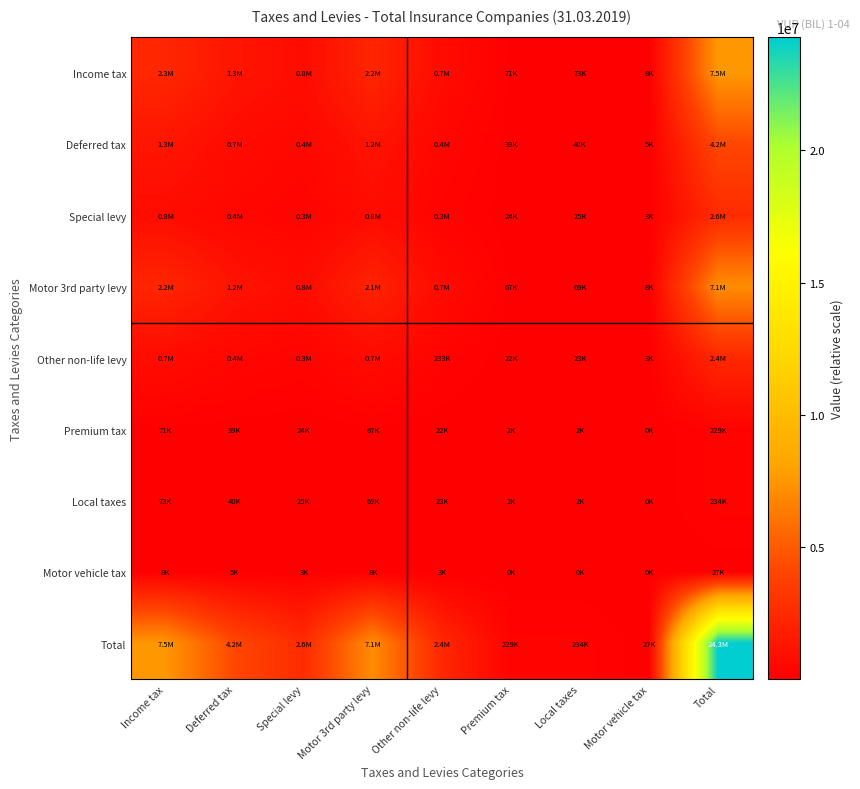

Reading left to right, what are all the values shown in this chart?

Income tax: Income tax=2343660.5	Deferred tax=1293928.7	Special levy=804029.0	Motor 3rd party levy=2208207.0	Other non-life levy=739401.3	Premium tax=71101.7	Local taxes=72765.3	Motor vehicle tax=8332.7	Total=7541426.0
Deferred tax: Income tax=1293928.7	Deferred tax=714374.5	Special levy=443902.3	Motor 3rd party levy=1219145.2	Other non-life levy=408221.5	Premium tax=39255.1	Local taxes=40173.5	Motor vehicle tax=4600.5	Total=4163601.0
Special levy: Income tax=804029.0	Deferred tax=443902.3	Special levy=275834.6	Motor 3rd party levy=757559.6	Other non-life levy=253663.1	Premium tax=24392.5	Local taxes=24963.3	Motor vehicle tax=2858.7	Total=2587203.0
Motor 3rd party levy: Income tax=2208207.0	Deferred tax=1219145.2	Special levy=757559.6	Motor 3rd party levy=2080582.2	Other non-life levy=696667.1	Premium tax=66992.4	Local taxes=68559.8	Motor vehicle tax=7851.1	Total=7105564.0
Other non-life levy: Income tax=739401.3	Deferred tax=408221.5	Special levy=253663.1	Motor 3rd party levy=696667.1	Other non-life levy=233273.7	Premium tax=22431.9	Local taxes=22956.7	Motor vehicle tax=2628.9	Total=2379244.0
Premium tax: Income tax=71101.7	Deferred tax=39255.1	Special levy=24392.5	Motor 3rd party levy=66992.4	Other non-life levy=22431.9	Premium tax=2157.1	Local taxes=2207.5	Motor vehicle tax=252.8	Total=228791.0
Local taxes: Income tax=72765.3	Deferred tax=40173.5	Special levy=24963.3	Motor 3rd party levy=68559.8	Other non-life levy=22956.7	Premium tax=2207.5	Local taxes=2259.2	Motor vehicle tax=258.7	Total=234144.0
Motor vehicle tax: Income tax=8332.7	Deferred tax=4600.5	Special levy=2858.7	Motor 3rd party levy=7851.1	Other non-life levy=2628.9	Premium tax=252.8	Local taxes=258.7	Motor vehicle tax=29.6	Total=26813.0
Total: Income tax=7541426.0	Deferred tax=4163601.0	Special levy=2587203.0	Motor 3rd party levy=7105564.0	Other non-life levy=2379244.0	Premium tax=228791.0	Local taxes=234144.0	Motor vehicle tax=26813.0	Total=24266785.0